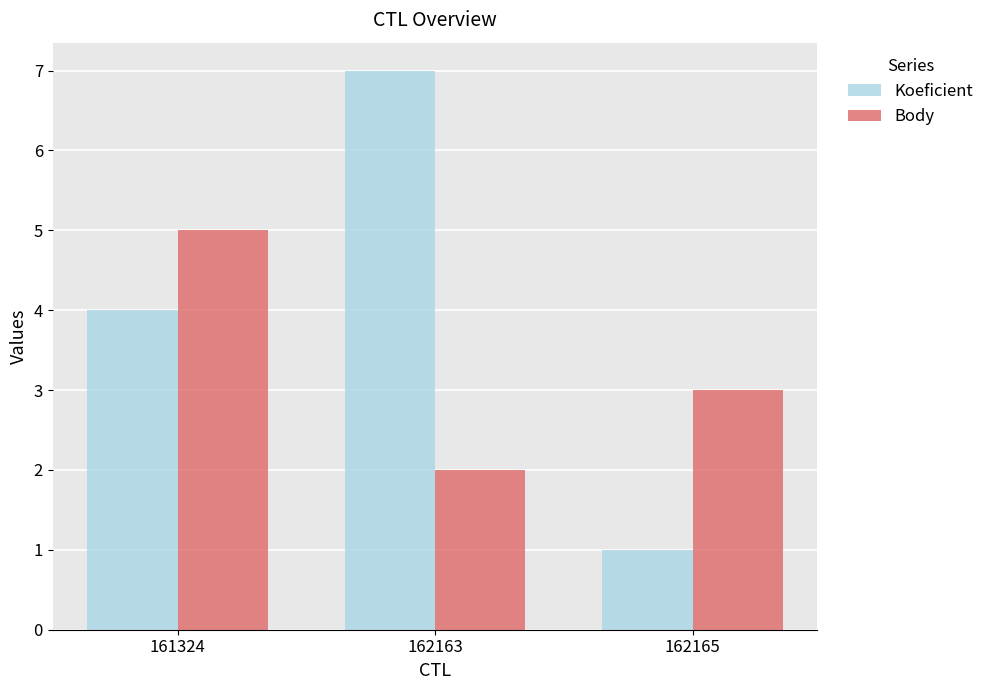

Reading right to left, list all the values displayed in this chart.

Koeficient: 162165=1	162163=7	161324=4
Body: 162165=3	162163=2	161324=5